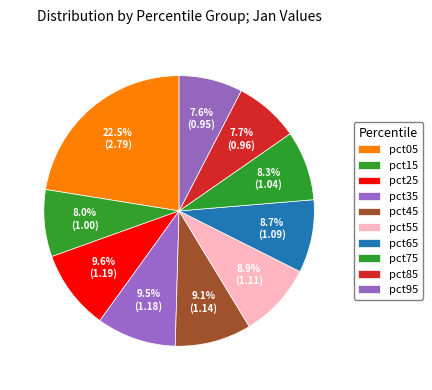

Count the number of slices in the pie.

10